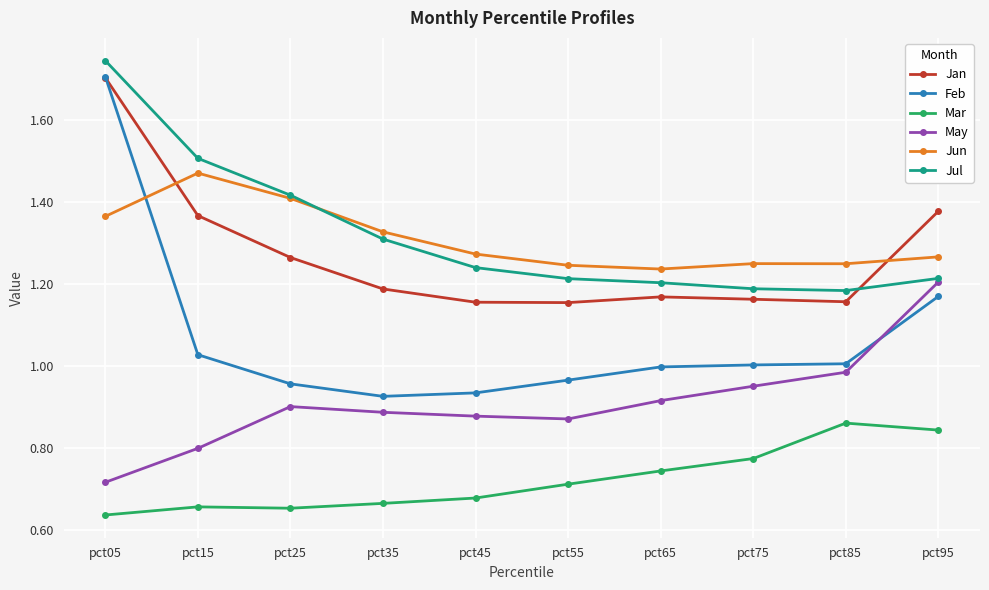

Between pct15 and pct75, which series saw the biggest shift?

Jul